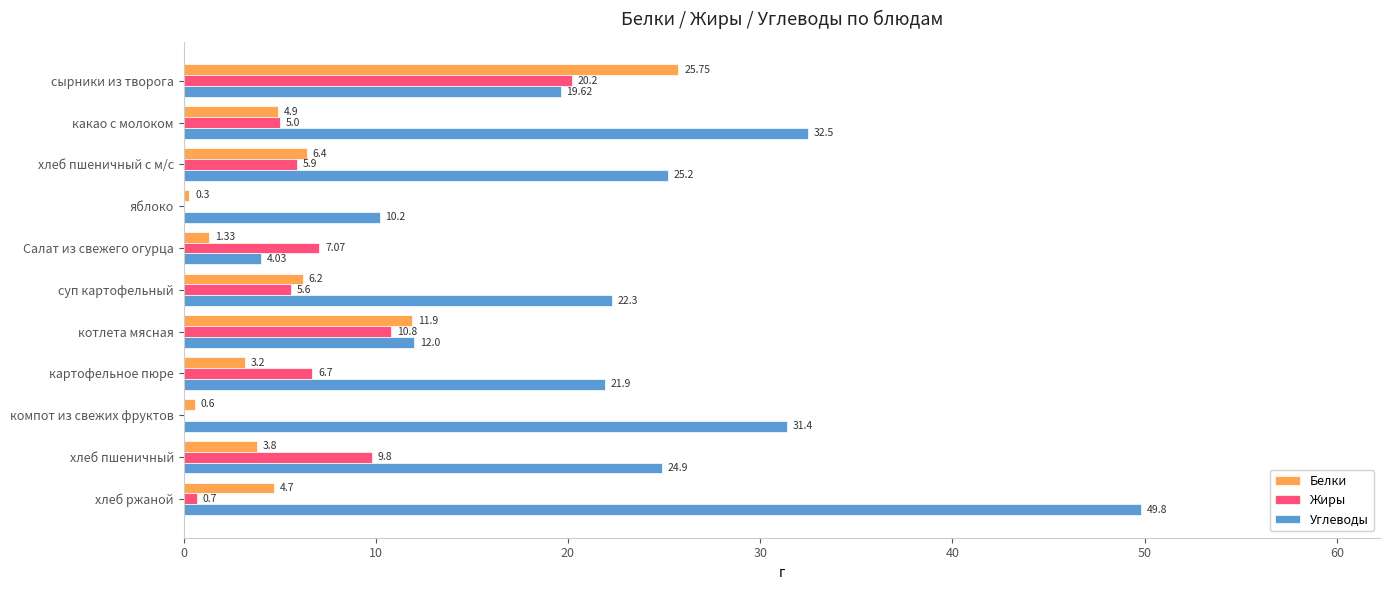

Which series has the largest range (max minus min)?

Углеводы